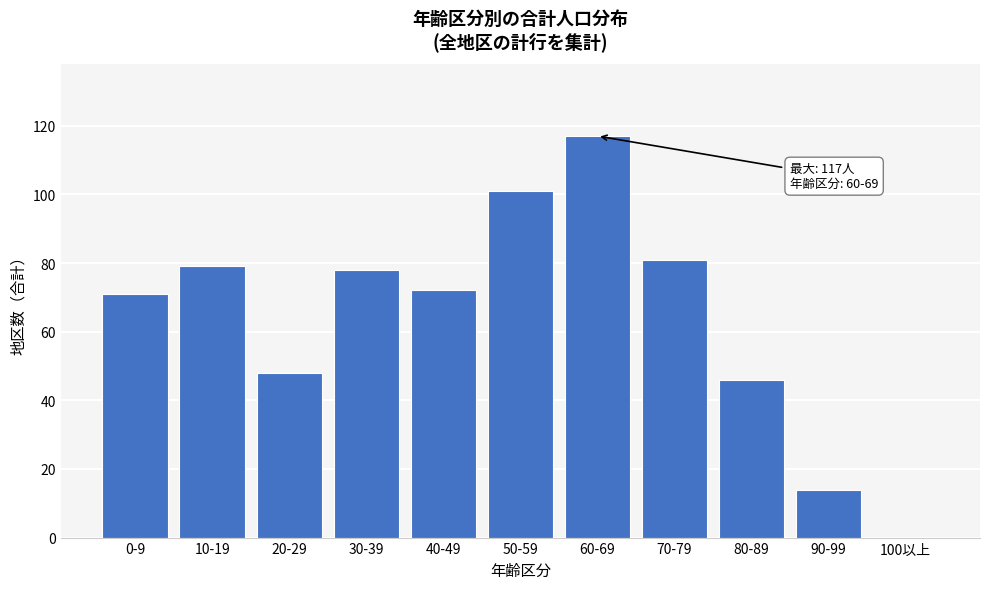

What is the ratio of the value at 70-79 to the value at 80-89?

1.8